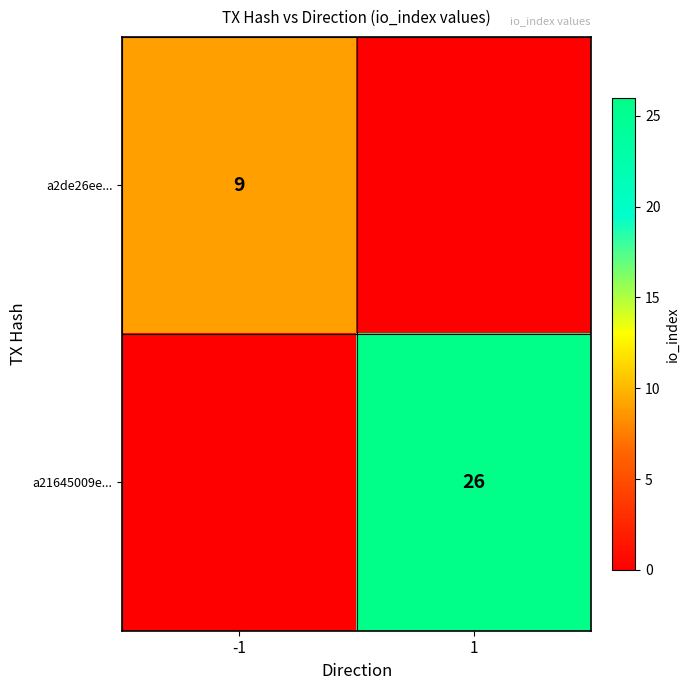

What is the difference between the highest and lowest values at 1?

26